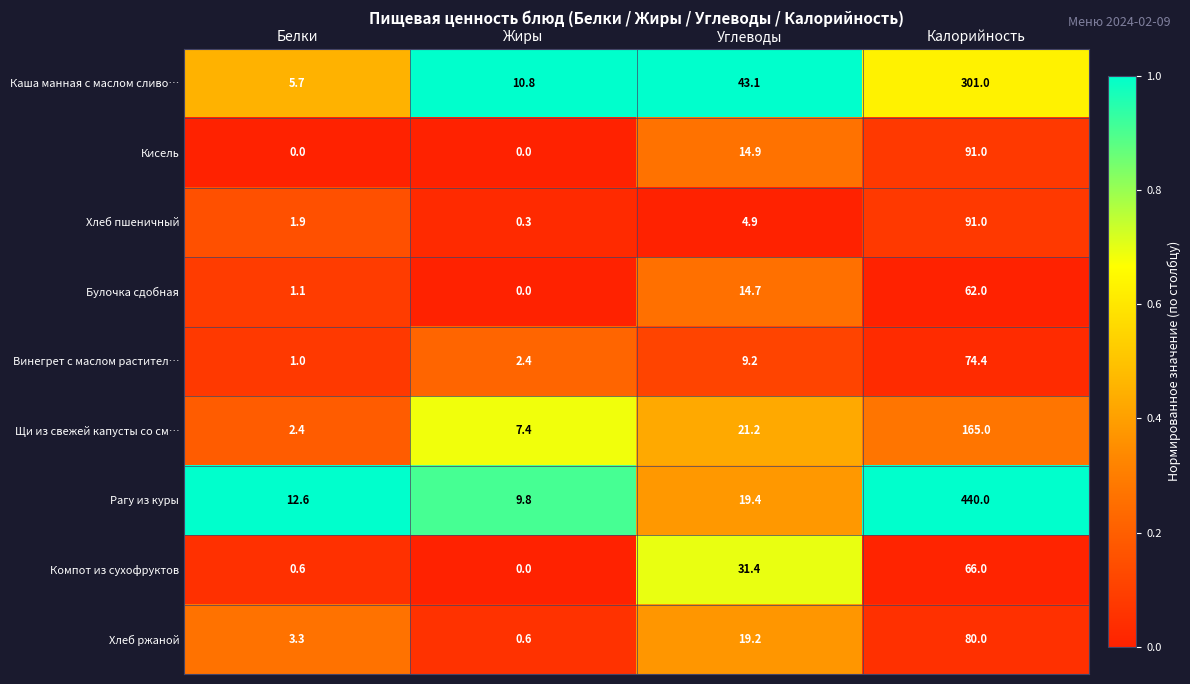

True or false: Винегрет с маслом растител… has a value of 1.0 at Белки.

True